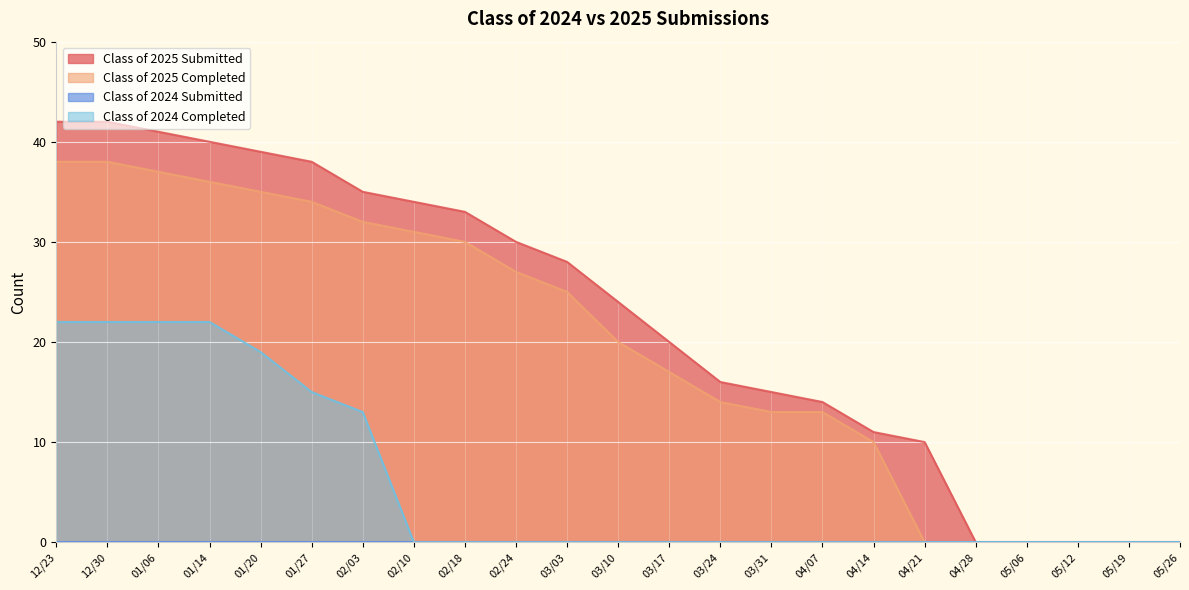

What is the spread (max minus min) of values at 03/24?

16